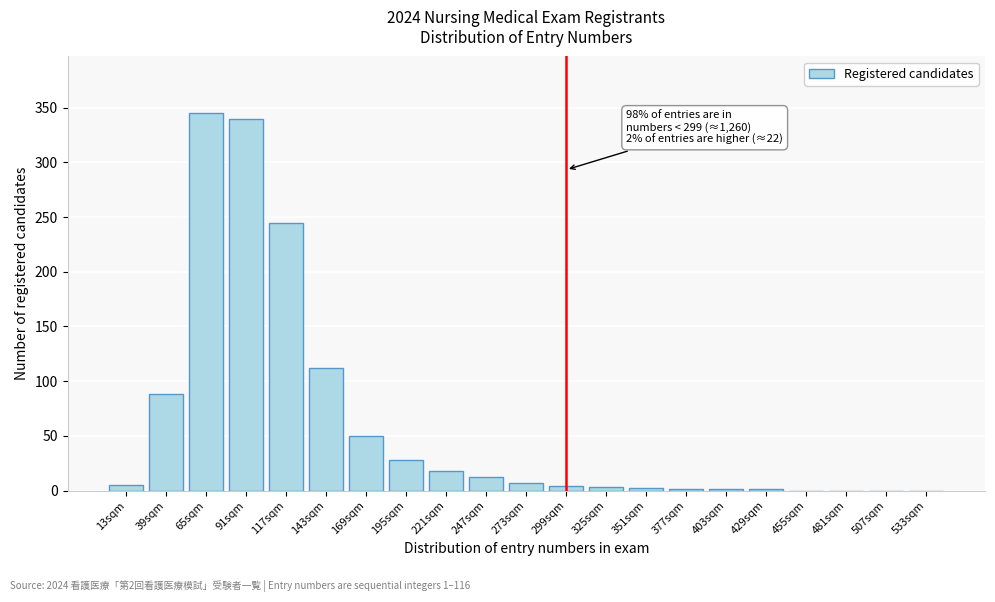

What is the sum of all values?

1262